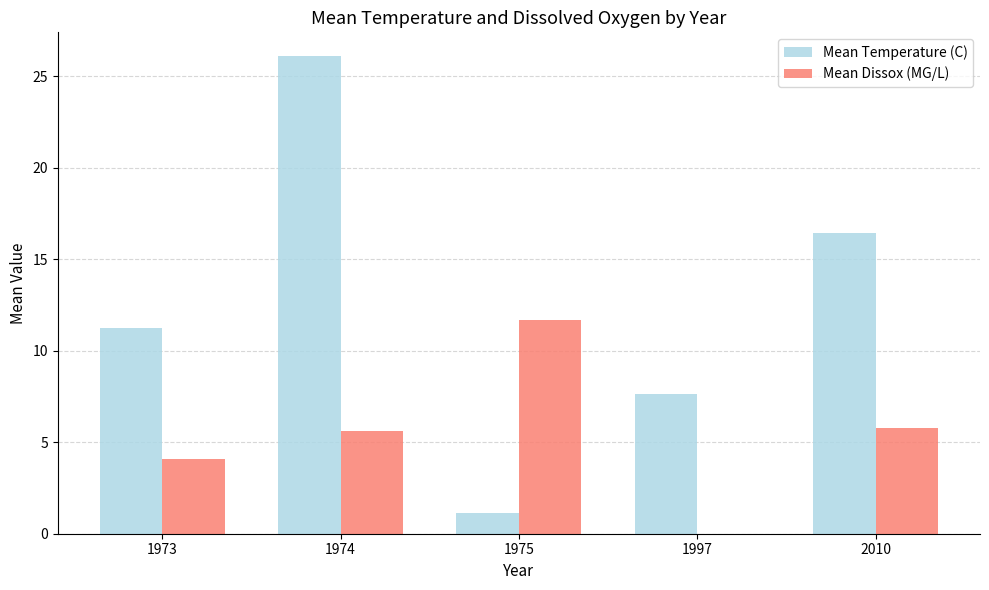

Which series changed the most between 1973 and 1997?

Mean Dissox (MG/L)